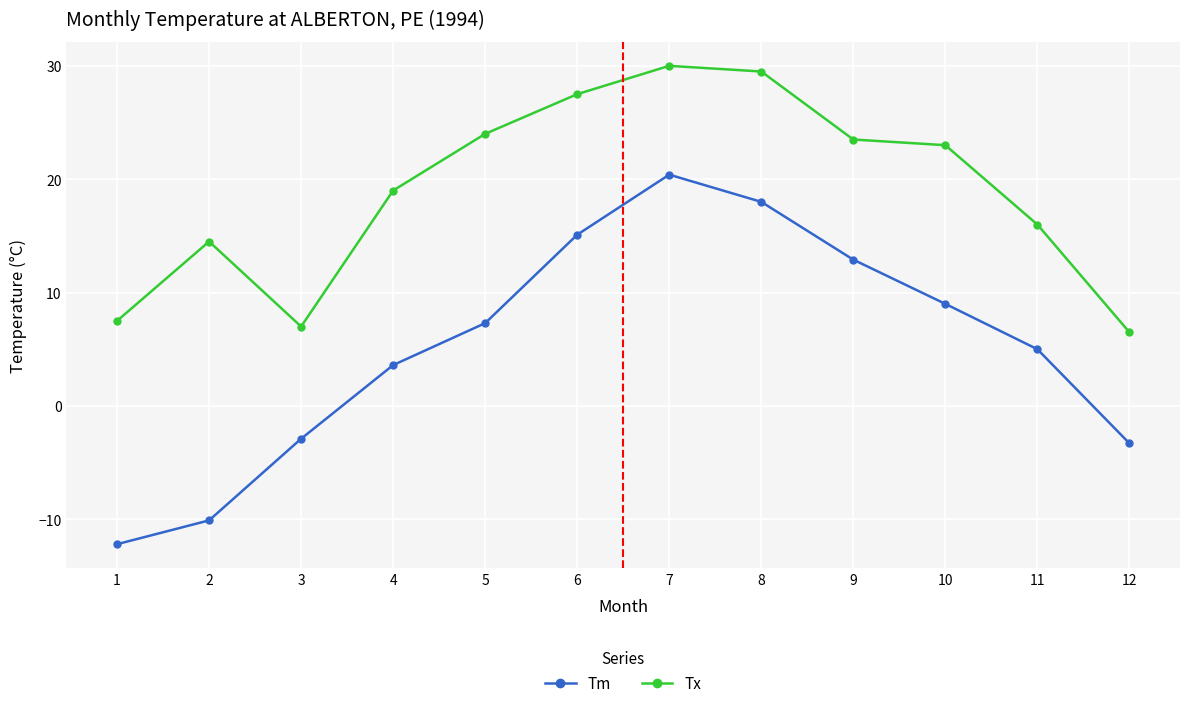

What is the sum of the Tx values at 4 and 12?

25.5